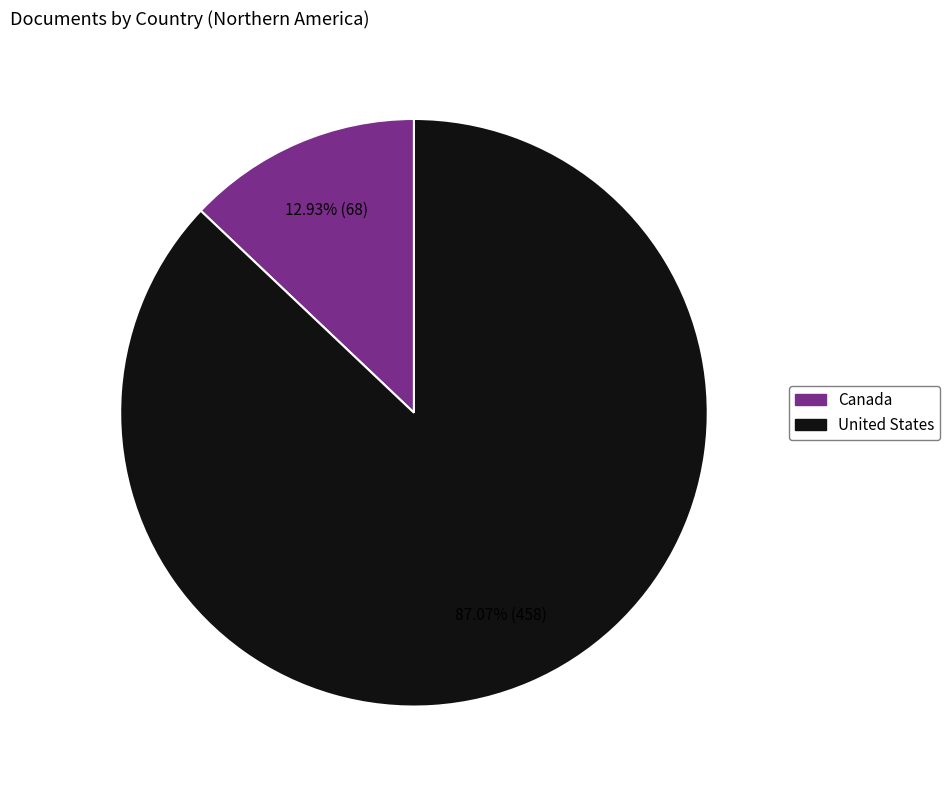

What portion of the pie excludes Canada?

87.1%